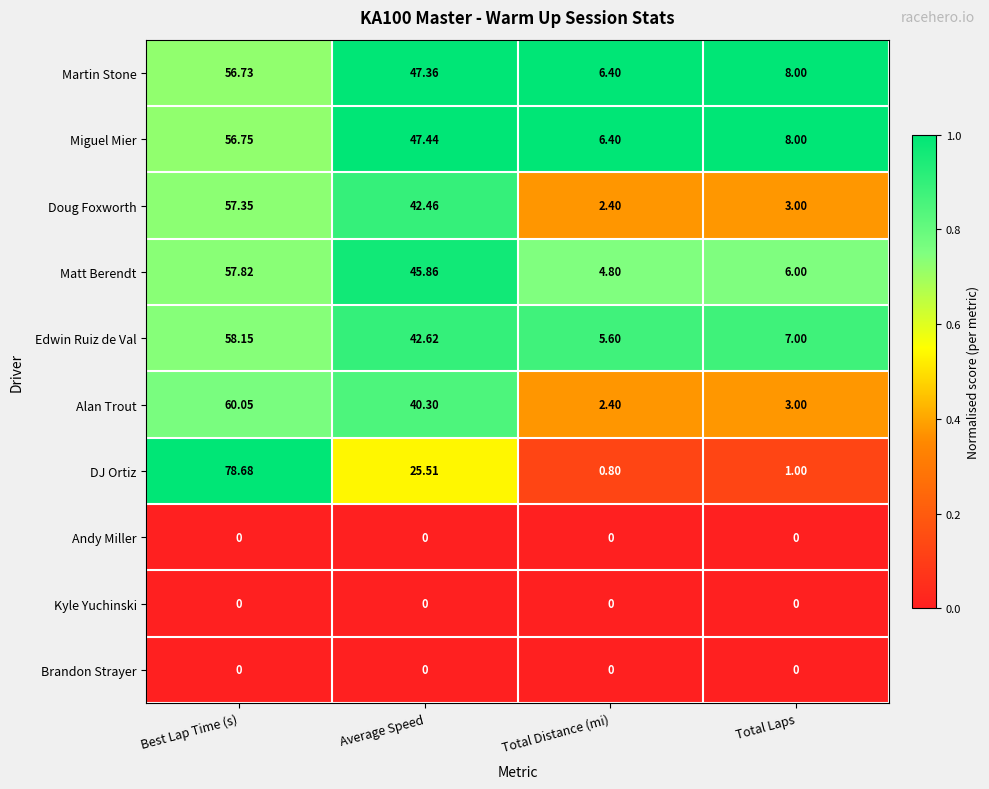

Is the value of Miguel Mier at Total Laps greater than the value of Brandon Strayer at Average Speed?

Yes